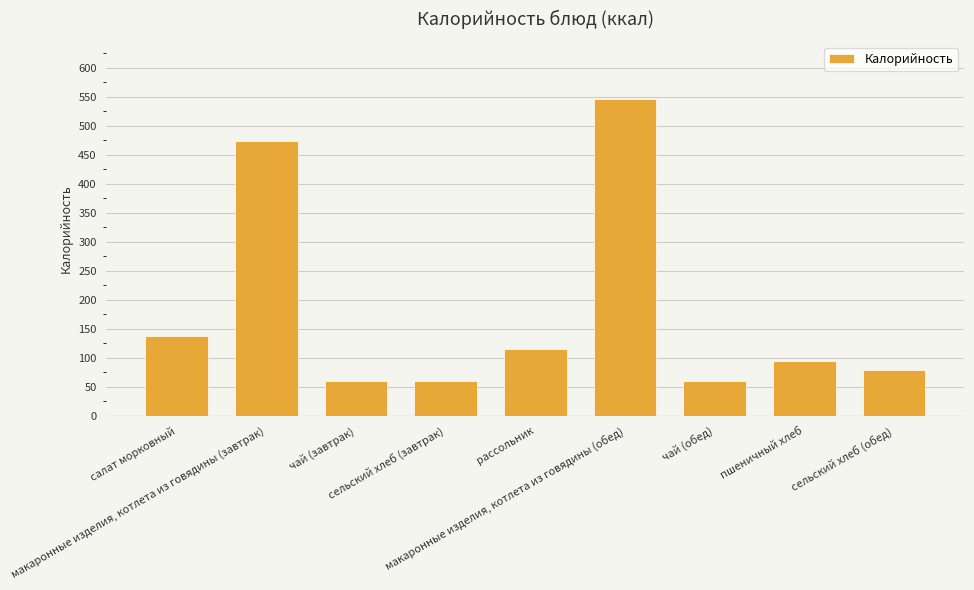

What position from the right is сельский хлеб (завтрак)?

6